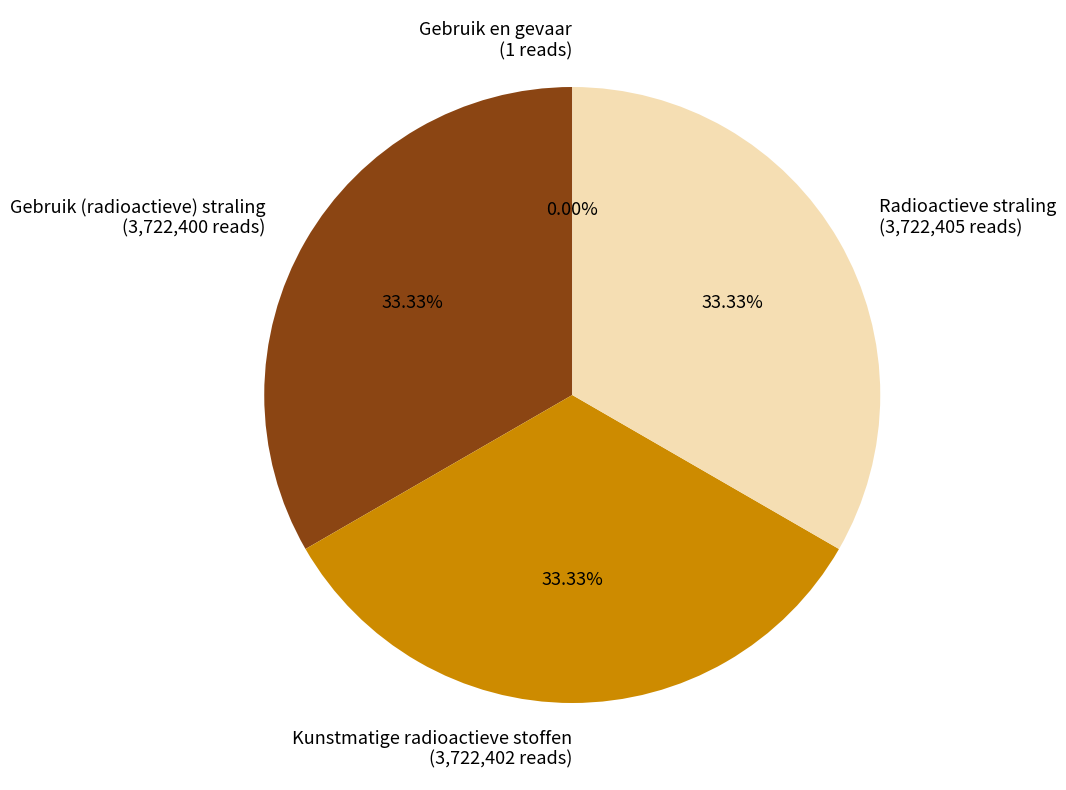

Does Gebruik (radioactieve) straling account for over 50% of the chart?

No